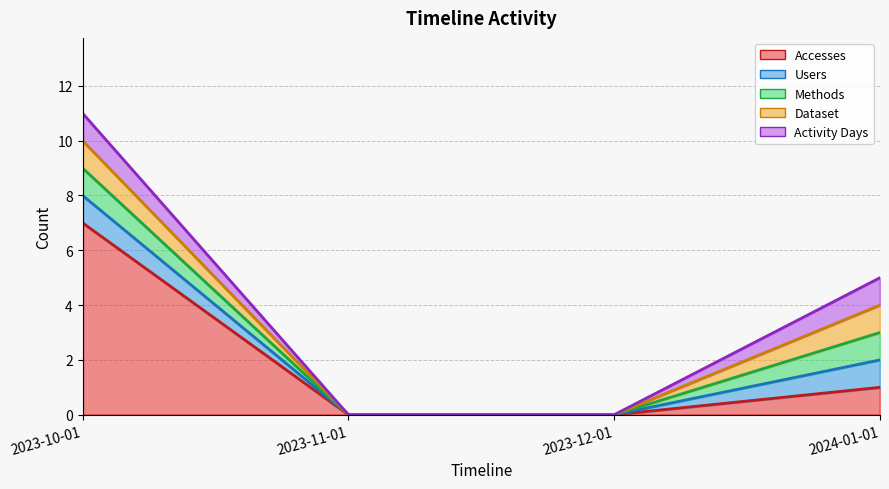

List the series in order of their peak value, lowest first.

Users, Methods, Dataset, Activity Days, Accesses